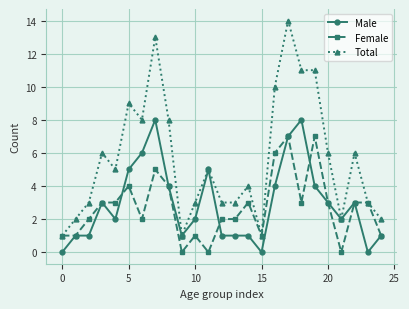

True or false: Female and Male intersect in this chart.

True